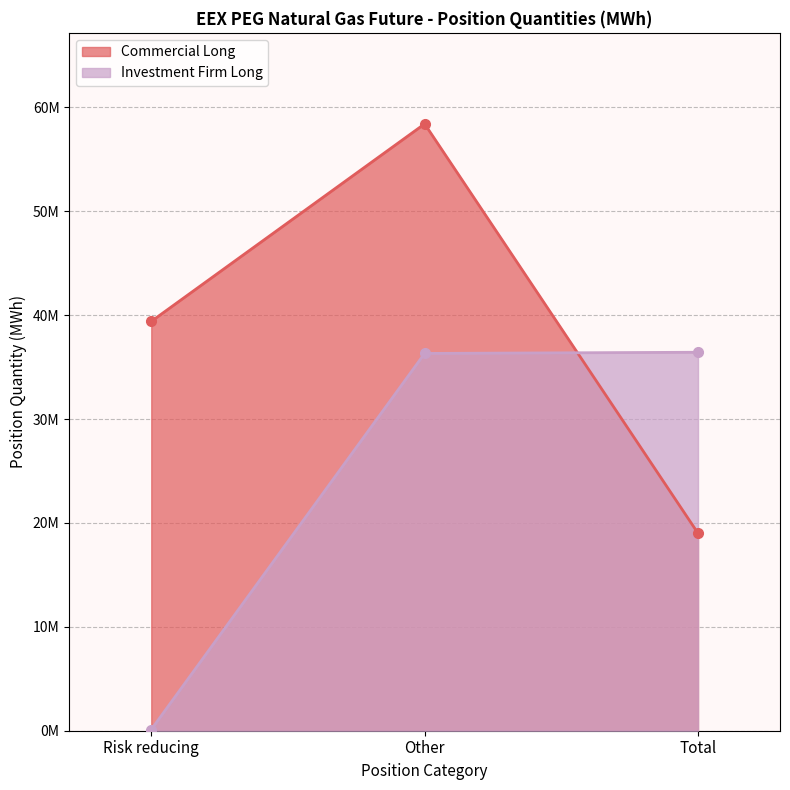

Is it true that Investment Firm Long equals 36433237 at Total?

True